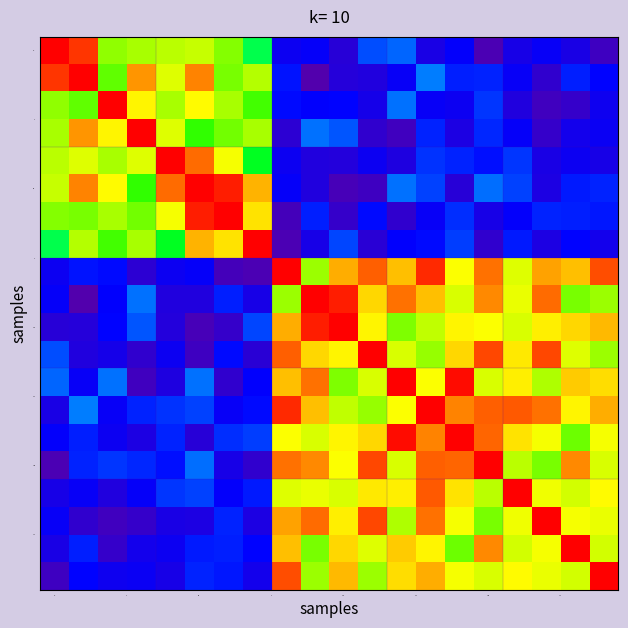

At which category is the sum across all series the highest?

13